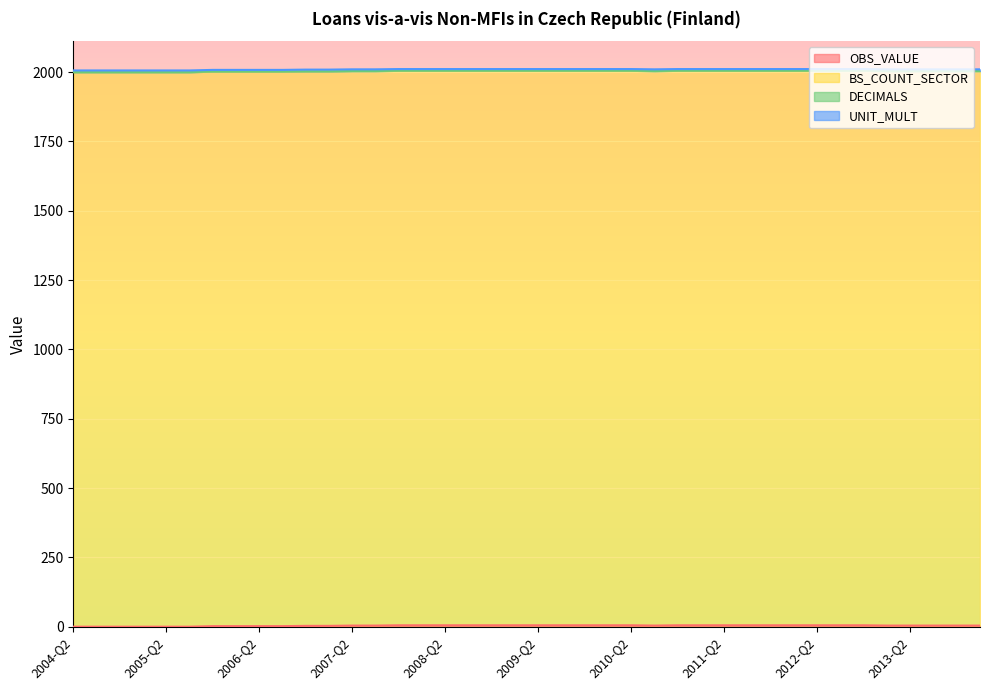

Reading right to left, what are all the values shown in this chart?

OBS_VALUE: 2014-Q1=4	2013-Q4=4	2013-Q3=4	2013-Q2=4	2013-Q1=4	2012-Q4=5	2012-Q3=5	2012-Q2=5	2012-Q1=5	2011-Q4=5	2011-Q3=5	2011-Q2=5	2011-Q1=5	2010-Q4=5	2010-Q3=4	2010-Q2=5	2010-Q1=5	2009-Q4=5	2009-Q3=5	2009-Q2=5	2009-Q1=5	2008-Q4=5	2008-Q3=5	2008-Q2=5	2008-Q1=5	2007-Q4=5	2007-Q3=4	2007-Q2=4	2007-Q1=3	2006-Q4=3	2006-Q3=2	2006-Q2=2	2006-Q1=2	2005-Q4=2	2005-Q3=0	2005-Q2=0	2005-Q1=0	2004-Q4=0	2004-Q3=0	2004-Q2=0
BS_COUNT_SECTOR: 2014-Q1=2000	2013-Q4=2000	2013-Q3=2000	2013-Q2=2000	2013-Q1=2000	2012-Q4=2000	2012-Q3=2000	2012-Q2=2000	2012-Q1=2000	2011-Q4=2000	2011-Q3=2000	2011-Q2=2000	2011-Q1=2000	2010-Q4=2000	2010-Q3=2000	2010-Q2=2000	2010-Q1=2000	2009-Q4=2000	2009-Q3=2000	2009-Q2=2000	2009-Q1=2000	2008-Q4=2000	2008-Q3=2000	2008-Q2=2000	2008-Q1=2000	2007-Q4=2000	2007-Q3=2000	2007-Q2=2000	2007-Q1=2000	2006-Q4=2000	2006-Q3=2000	2006-Q2=2000	2006-Q1=2000	2005-Q4=2000	2005-Q3=2000	2005-Q2=2000	2005-Q1=2000	2004-Q4=2000	2004-Q3=2000	2004-Q2=2000
DECIMALS: 2014-Q1=0	2013-Q4=0	2013-Q3=0	2013-Q2=0	2013-Q1=0	2012-Q4=0	2012-Q3=0	2012-Q2=0	2012-Q1=0	2011-Q4=0	2011-Q3=0	2011-Q2=0	2011-Q1=0	2010-Q4=0	2010-Q3=0	2010-Q2=0	2010-Q1=0	2009-Q4=0	2009-Q3=0	2009-Q2=0	2009-Q1=0	2008-Q4=0	2008-Q3=0	2008-Q2=0	2008-Q1=0	2007-Q4=0	2007-Q3=0	2007-Q2=0	2007-Q1=0	2006-Q4=0	2006-Q3=0	2006-Q2=0	2006-Q1=0	2005-Q4=0	2005-Q3=0	2005-Q2=0	2005-Q1=0	2004-Q4=0	2004-Q3=0	2004-Q2=0
UNIT_MULT: 2014-Q1=6	2013-Q4=6	2013-Q3=6	2013-Q2=6	2013-Q1=6	2012-Q4=6	2012-Q3=6	2012-Q2=6	2012-Q1=6	2011-Q4=6	2011-Q3=6	2011-Q2=6	2011-Q1=6	2010-Q4=6	2010-Q3=6	2010-Q2=6	2010-Q1=6	2009-Q4=6	2009-Q3=6	2009-Q2=6	2009-Q1=6	2008-Q4=6	2008-Q3=6	2008-Q2=6	2008-Q1=6	2007-Q4=6	2007-Q3=6	2007-Q2=6	2007-Q1=6	2006-Q4=6	2006-Q3=6	2006-Q2=6	2006-Q1=6	2005-Q4=6	2005-Q3=6	2005-Q2=6	2005-Q1=6	2004-Q4=6	2004-Q3=6	2004-Q2=6